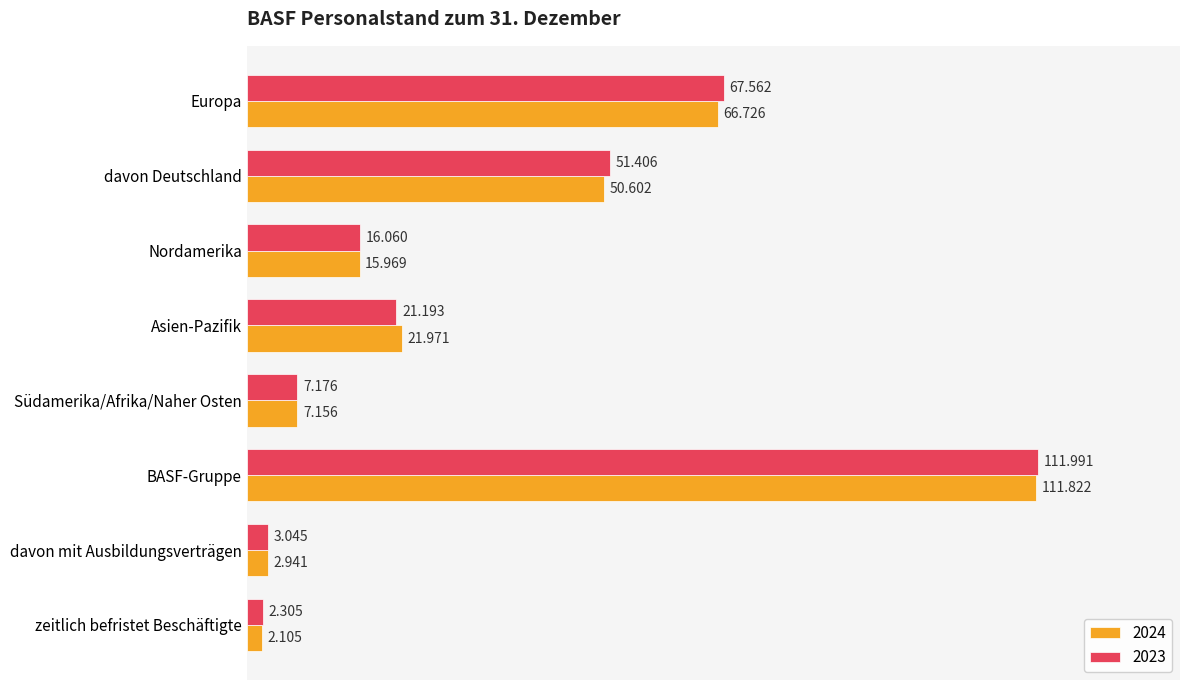

Which category has the lowest value in the 2023 series?

zeitlich befristet Beschäftigte